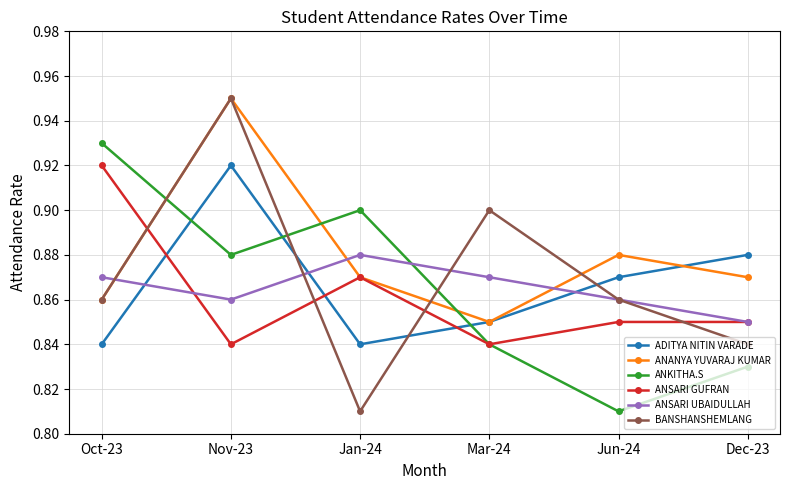

Is the value of ANSARI GUFRAN at Mar-24 greater than the value of ANSARI UBAIDULLAH at Oct-23?

No